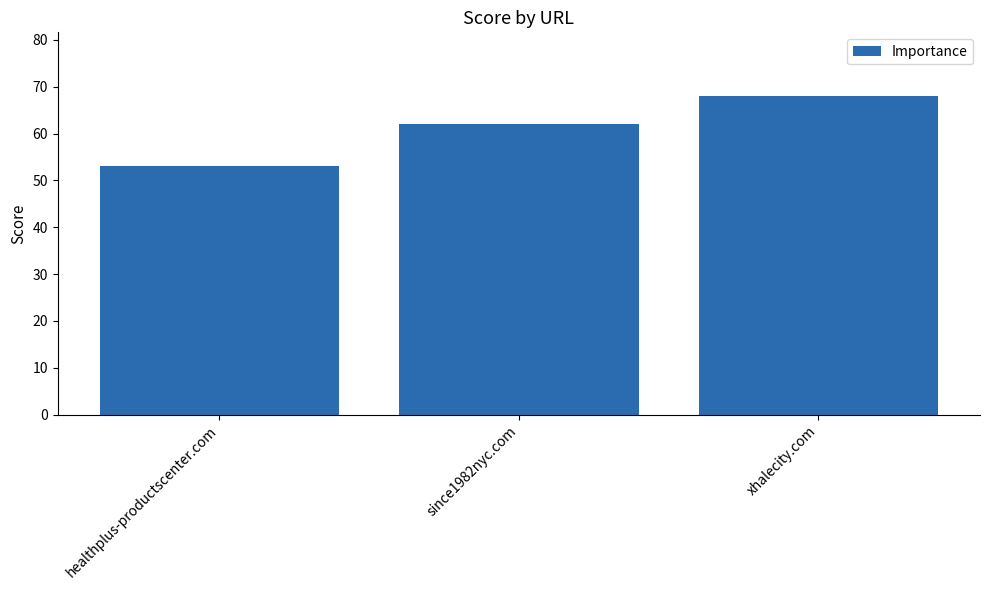

How many distinct data groups are displayed?

1